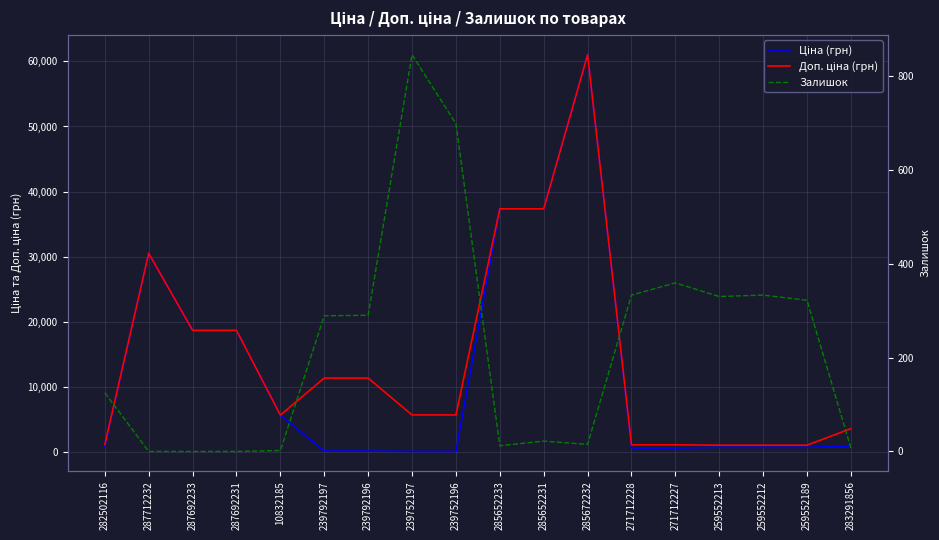

Between 259552189 and 283291856, which series saw the biggest shift?

Доп. ціна (грн)